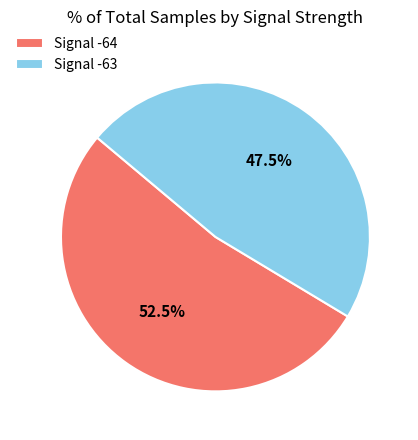

Which slice is the smallest?

Signal -63